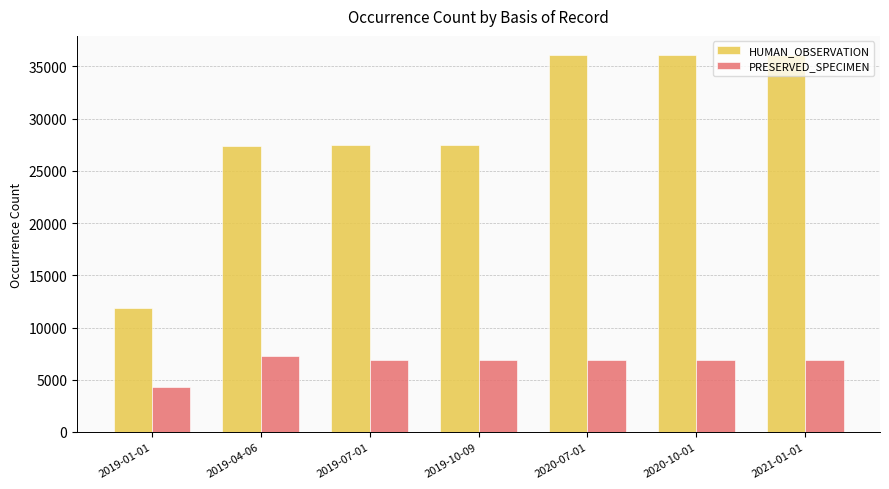

What is the highest value of the PRESERVED_SPECIMEN series?

7319